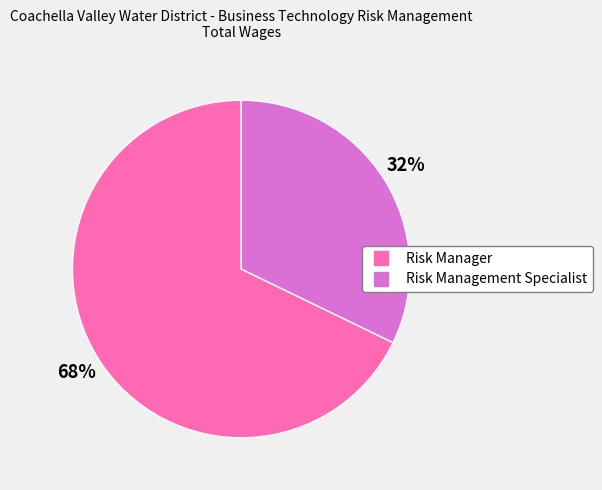

Which has a higher value, Risk Manager or Risk Management Specialist?

Risk Manager